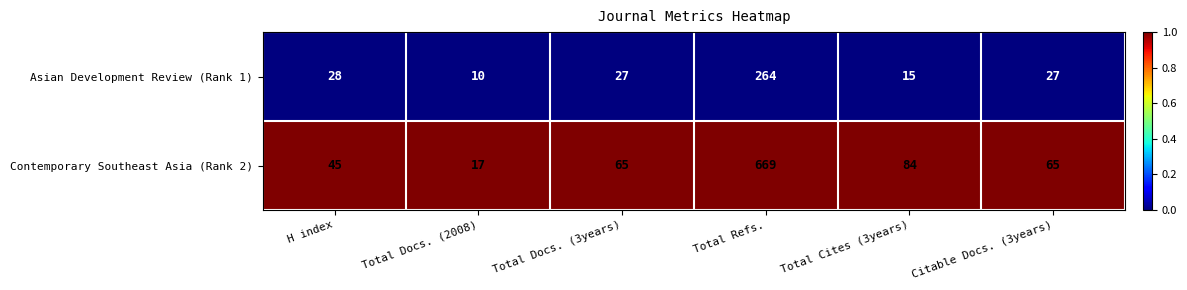

At which category does the chart reach its minimum across all series?

Total Docs. (2008)